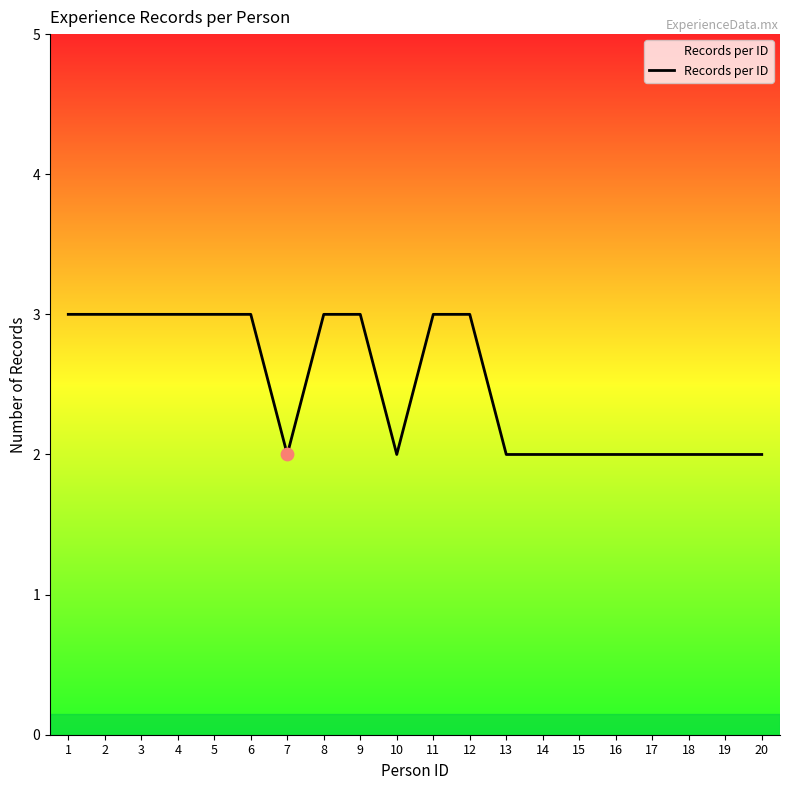

What is the change in value from 4 to 14?

-1